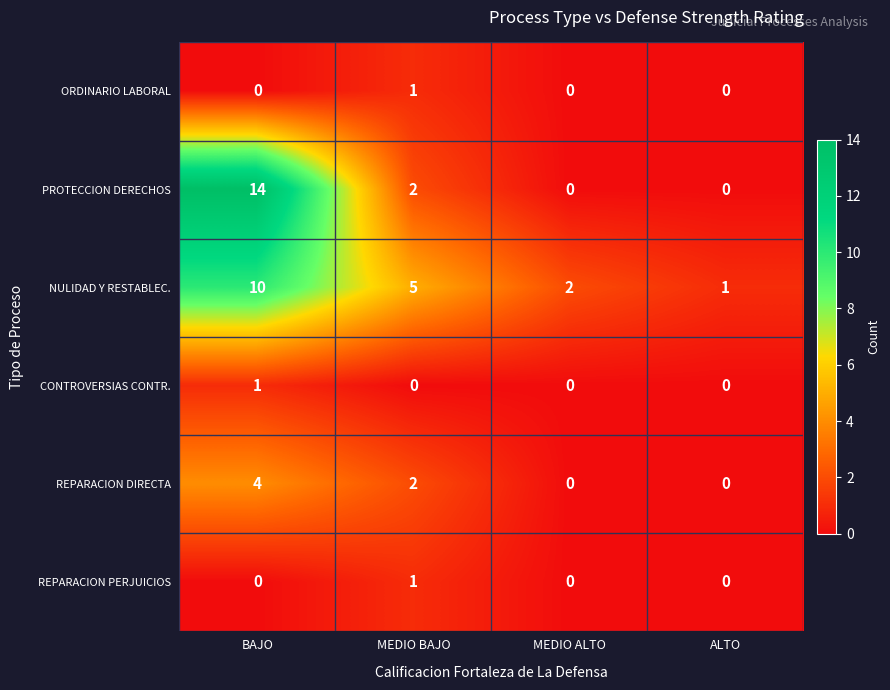

Count the NULIDAD Y RESTABLEC. values in the range 2 to 10.

3